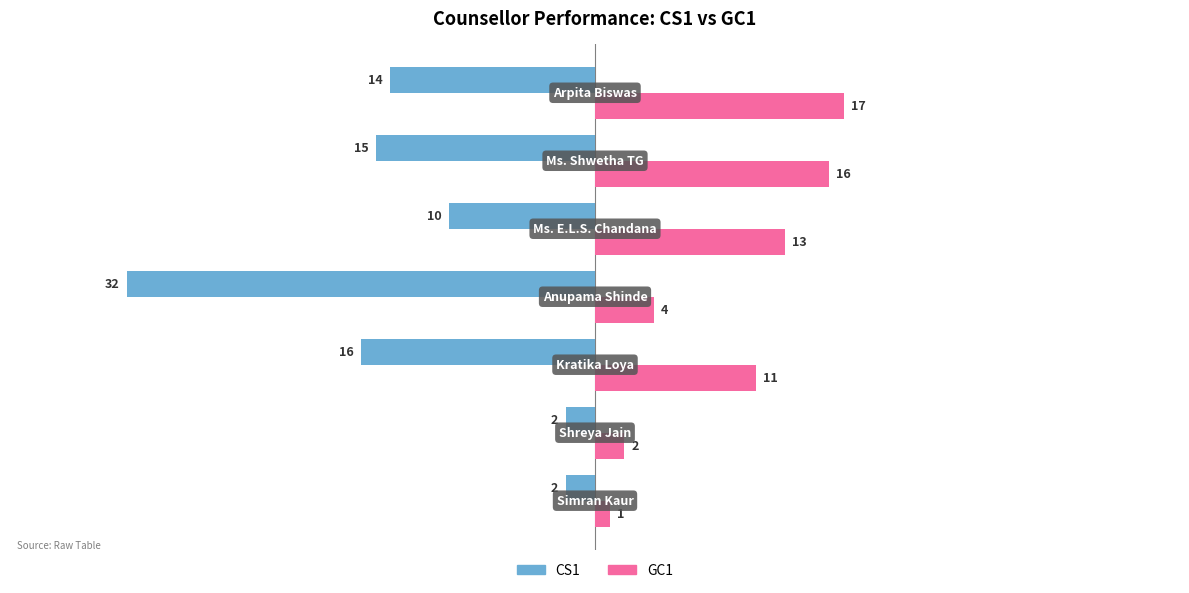

List the series in order of their overall mean, lowest first.

CS1, GC1